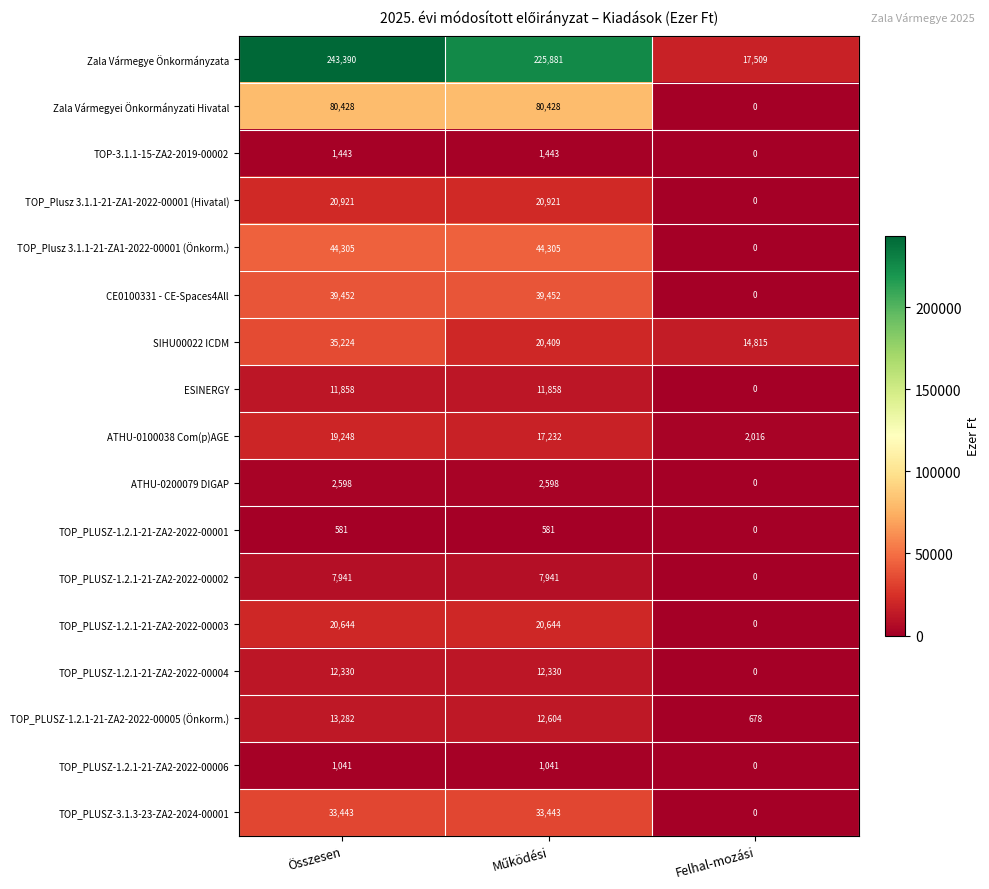

Which series has the largest range (max minus min)?

Zala Vármegye Önkormányzata